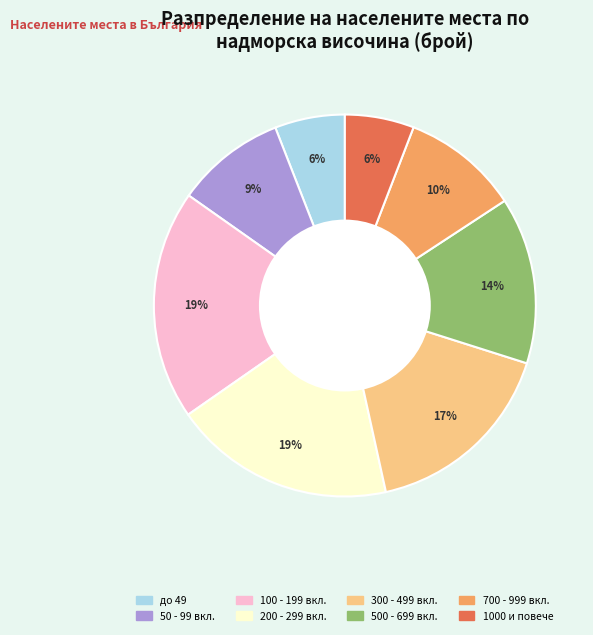

Is there any slice that represents more than half of the pie?

No